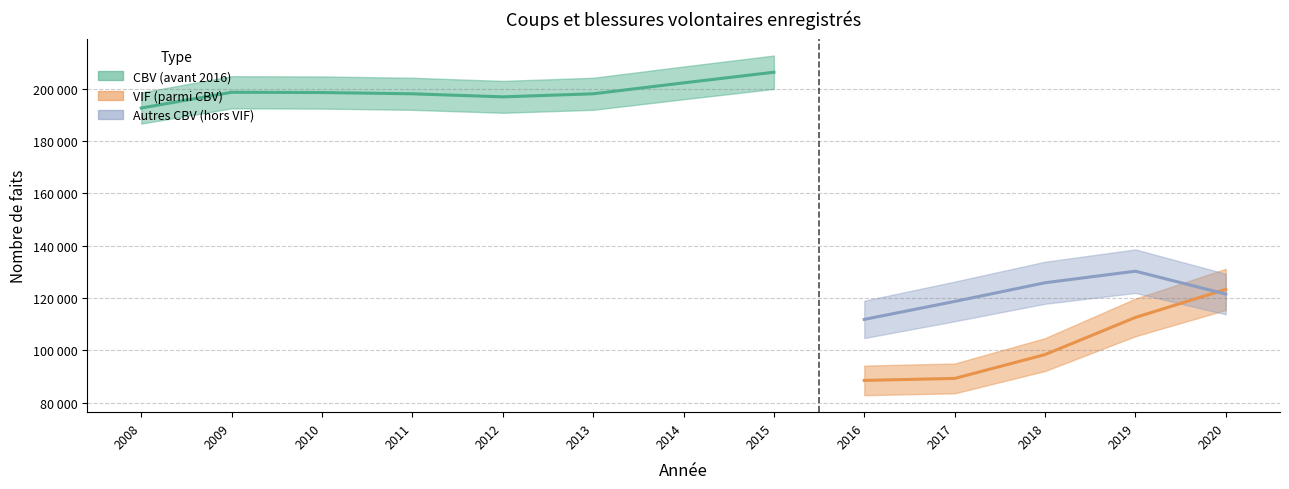

At which category is the sum across all series the highest?

2020